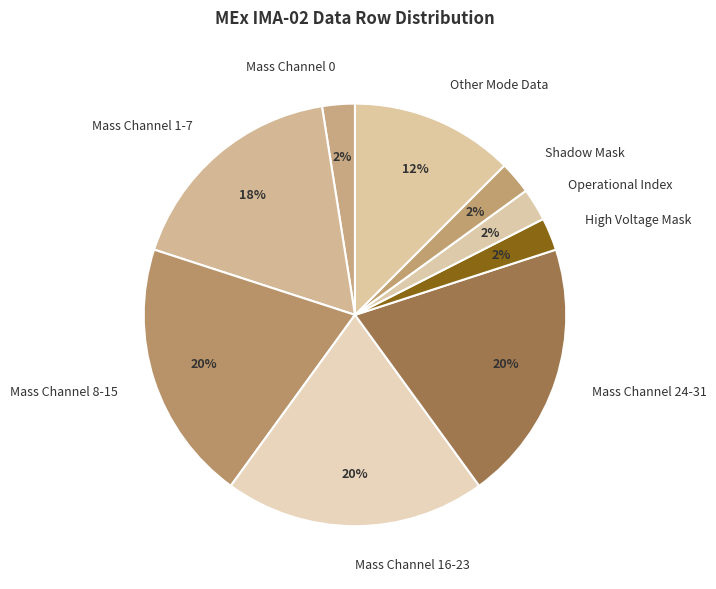

Does Mass Channel 24-31 account for over 50% of the chart?

No